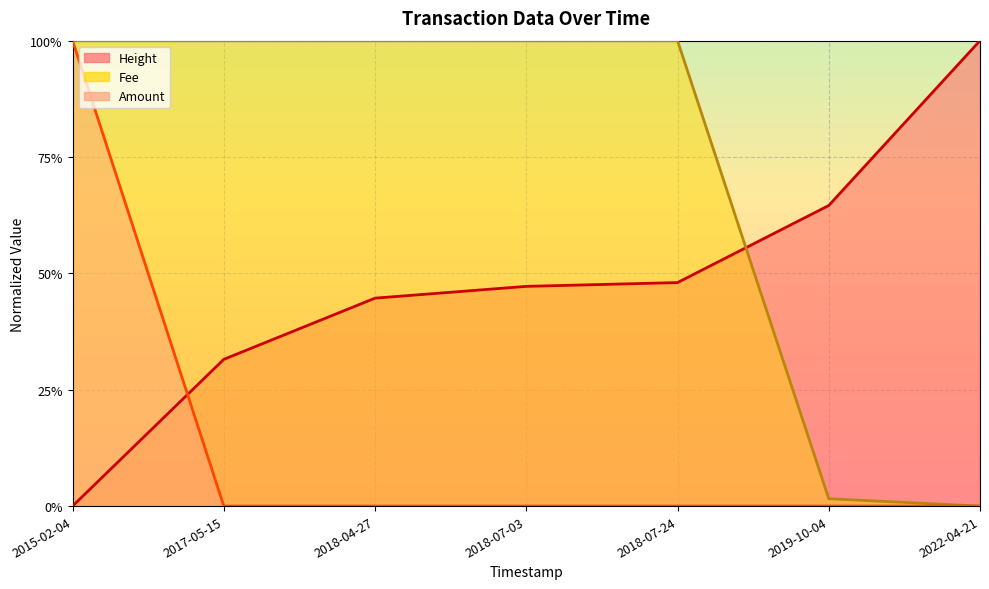

Which category has the lowest value in the Height series?

2015-02-04